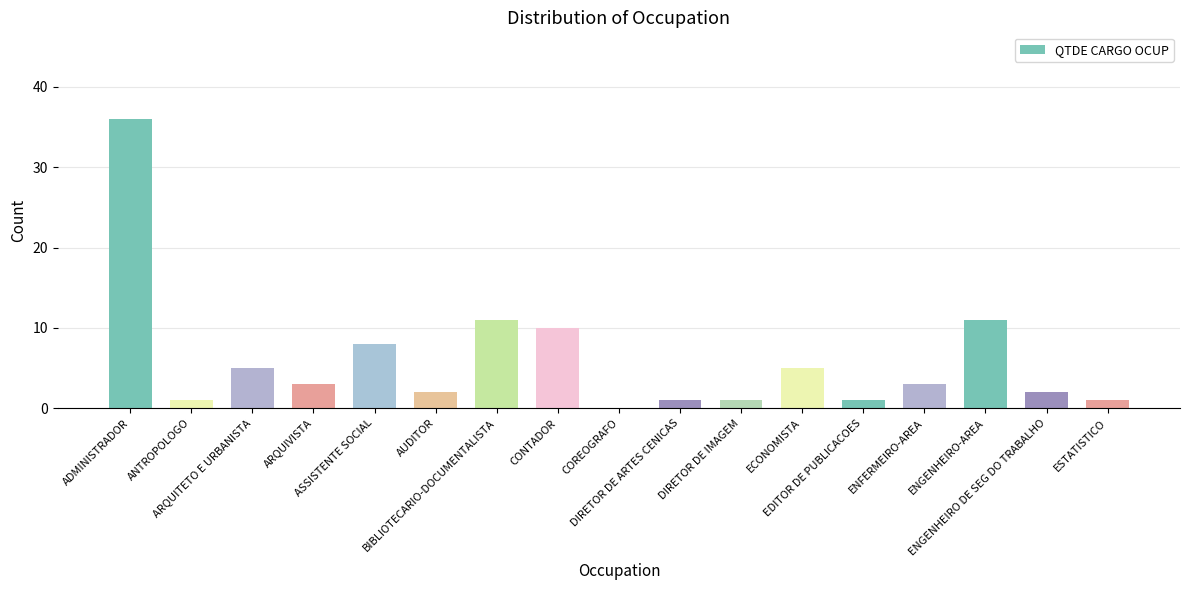

What is the sum of all values?

101